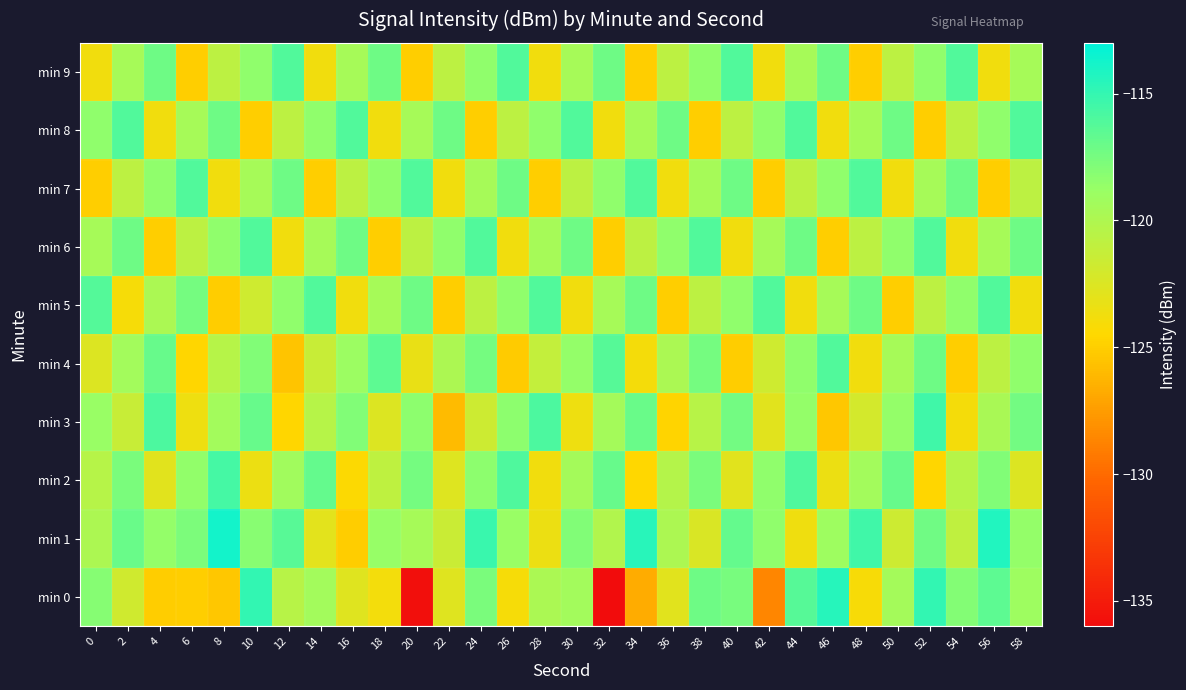

Between 12 and 18, which series saw the biggest shift?

row_4